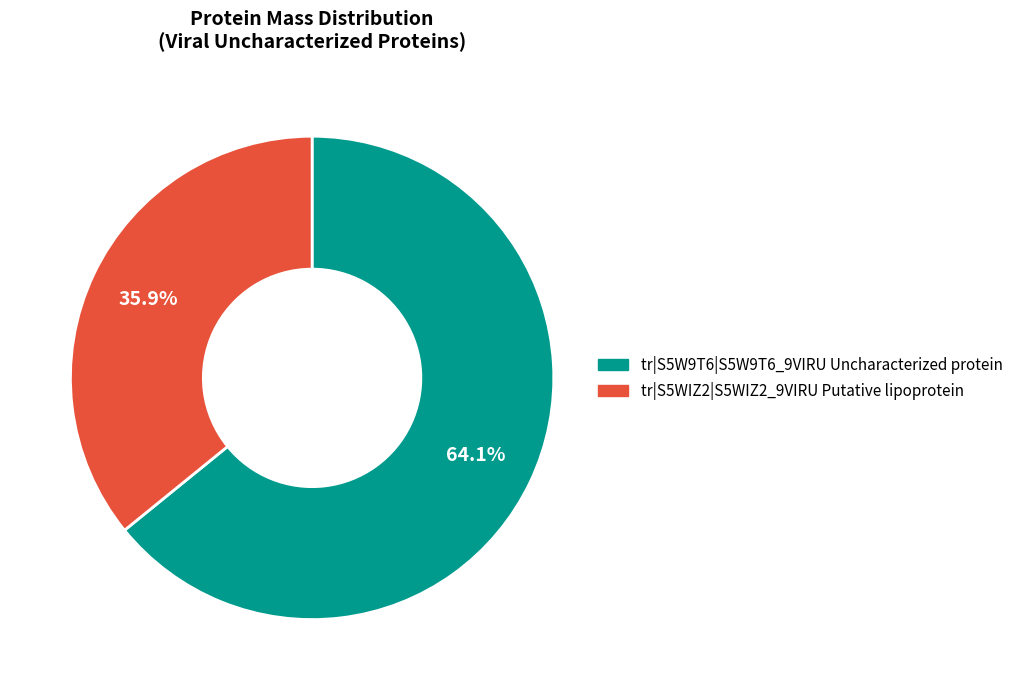

Which category has the smallest portion of the pie?

tr|S5WIZ2|S5WIZ2_9VIRU Putative lipoprotein